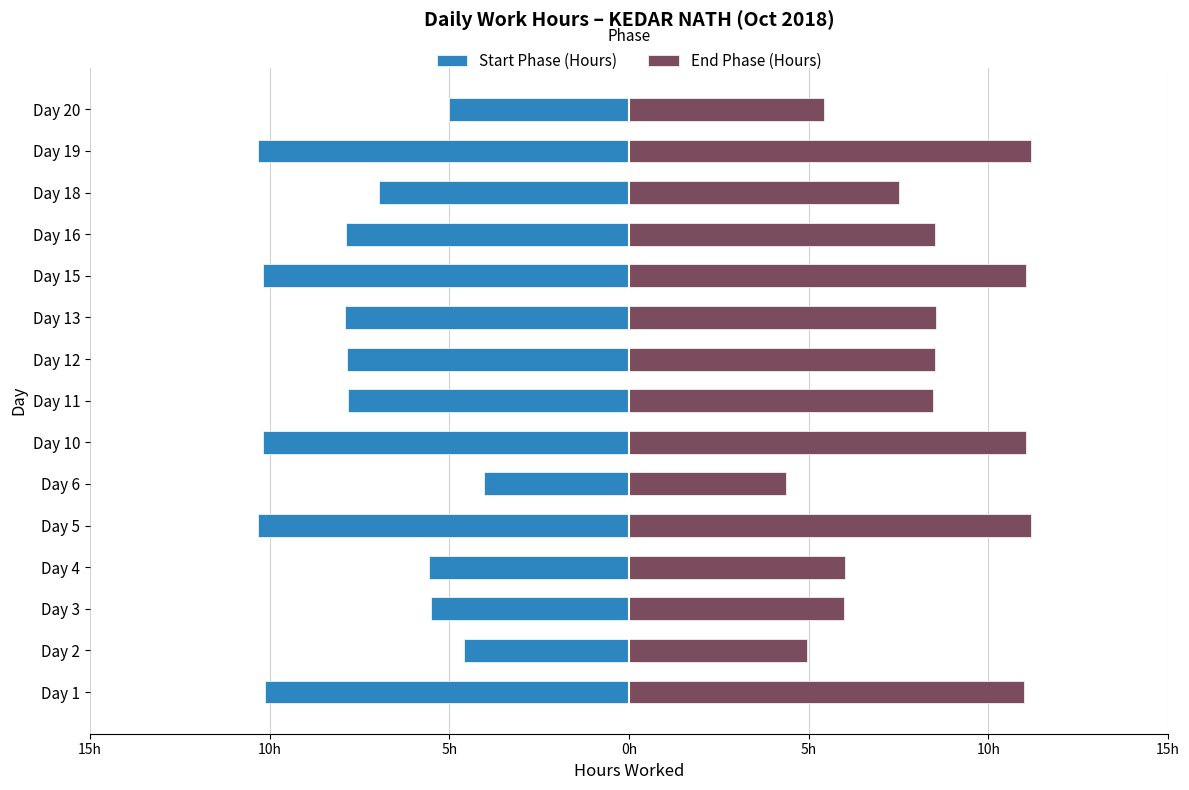

Rank the series by their maximum value, from lowest to highest.

Start Phase (Hours), End Phase (Hours)